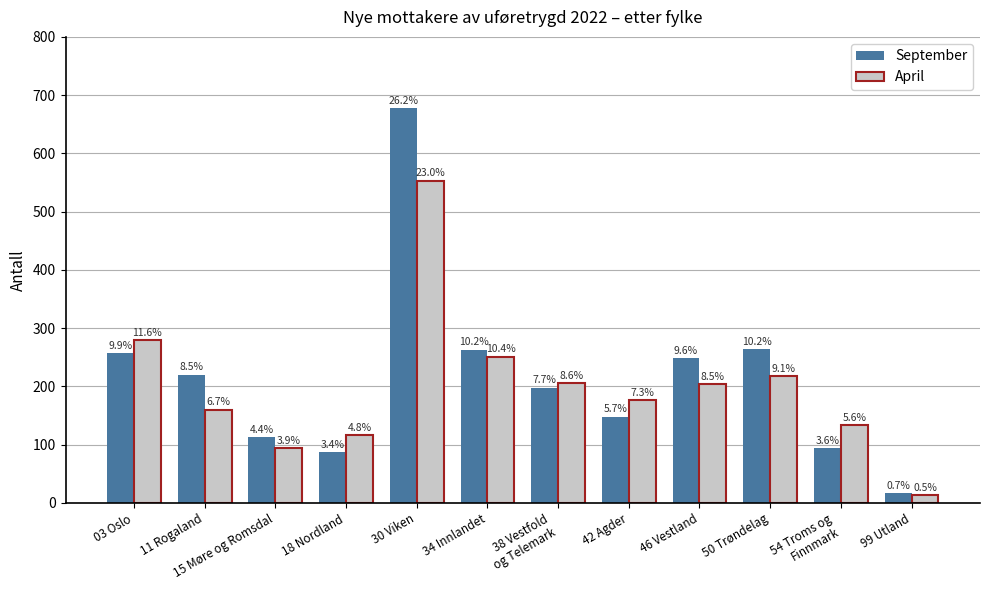

Rank the series by their average value, from lowest to highest.

April, September